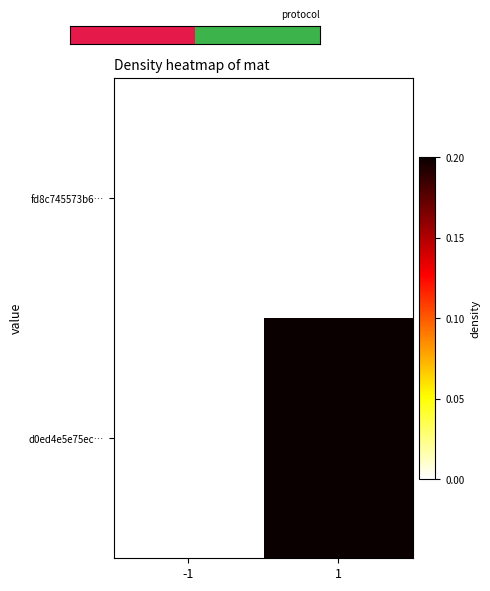

At which category does the chart reach its peak across all series?

1